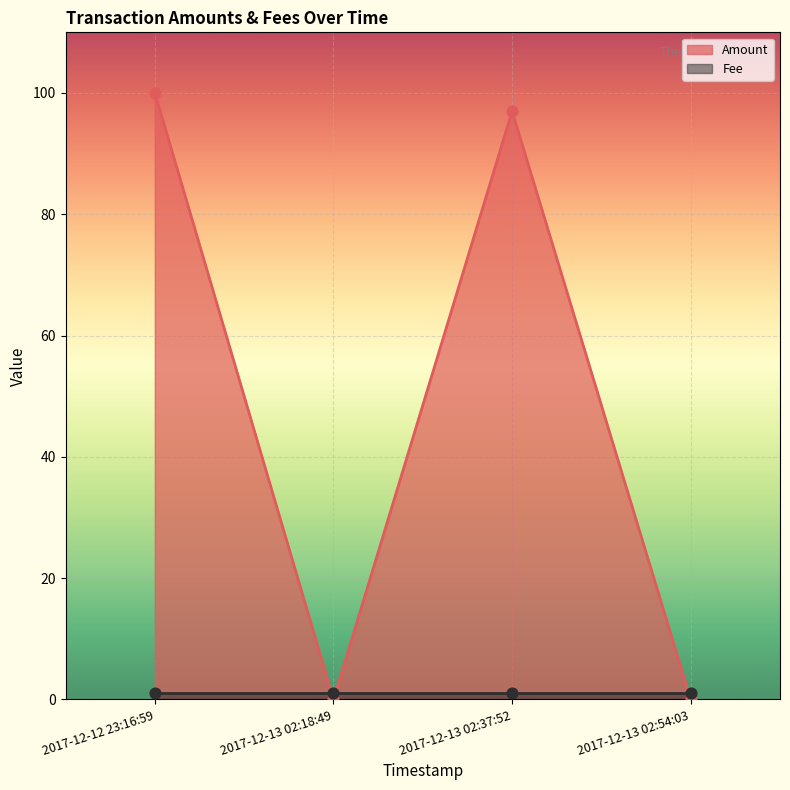

Which has a higher value, 2017-12-13 02:37:52 or 2017-12-12 23:16:59?

2017-12-12 23:16:59